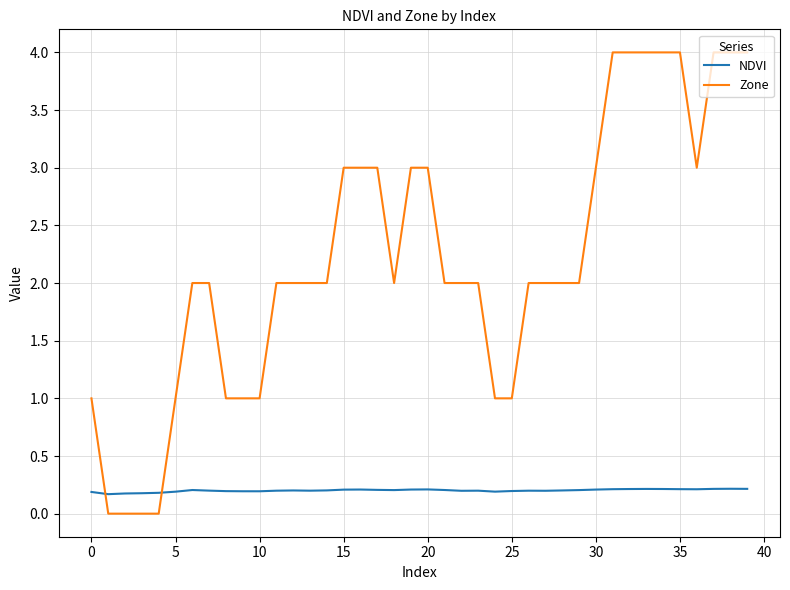

After their last crossing, which series has the higher values: Zone or NDVI?

Zone